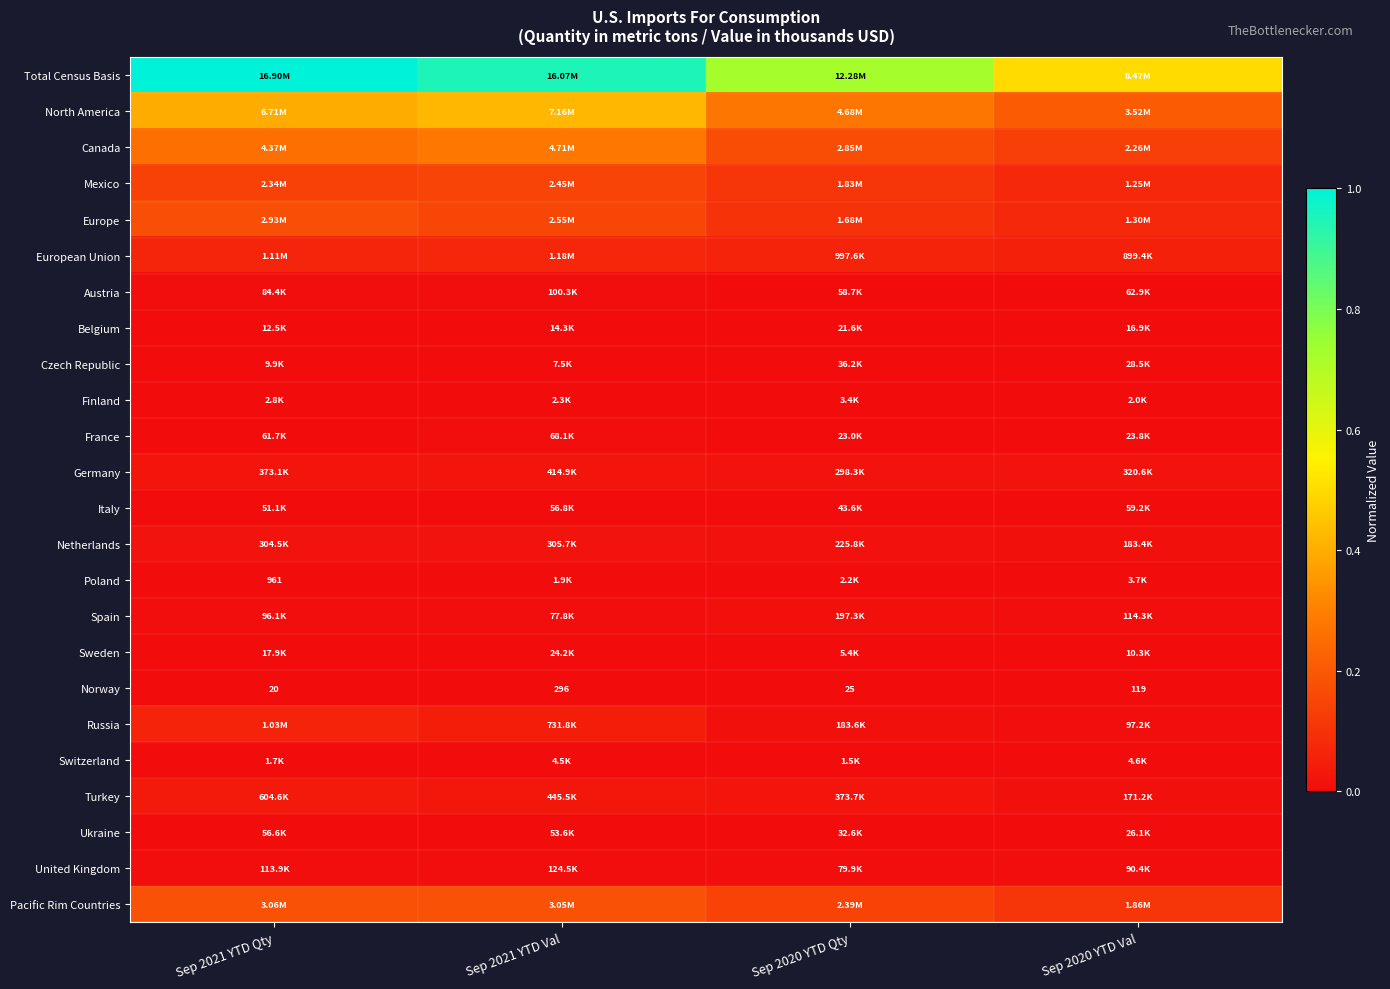

The Total Census Basis series shows 1.2 at Sep 2020 YTD Qty. True or false?

False